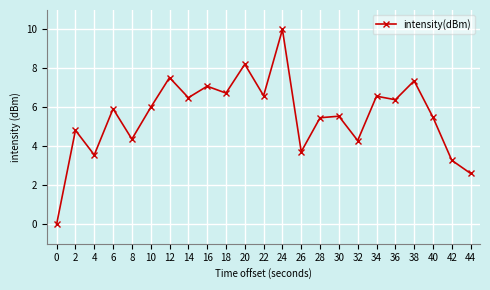

Reading left to right, list all the values displayed in this chart.

0.0	4.8	3.6	5.9	4.4	6.0	7.5	6.5	7.1	6.7	8.2	6.6	10.0	3.7	5.5	5.5	4.3	6.6	6.4	7.4	5.5	3.3	2.6